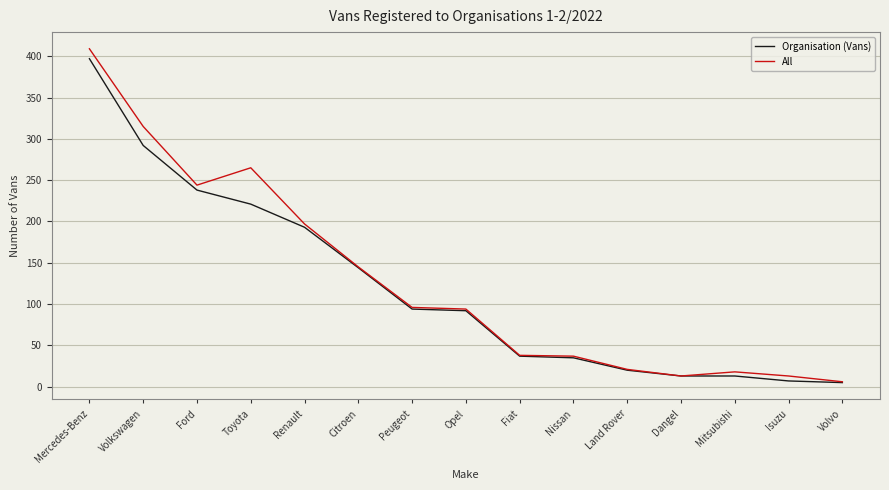

At which label does Organisation (Vans) reach its peak?

Mercedes-Benz